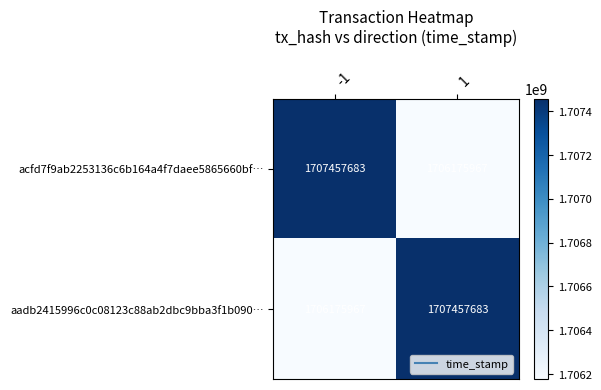

What is the difference between the highest and lowest values at 1?

1281716